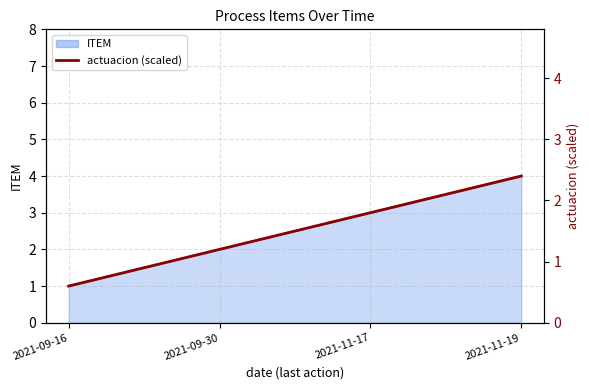

What is the change in value from 2021-09-30 to 2021-11-17?

+0.6